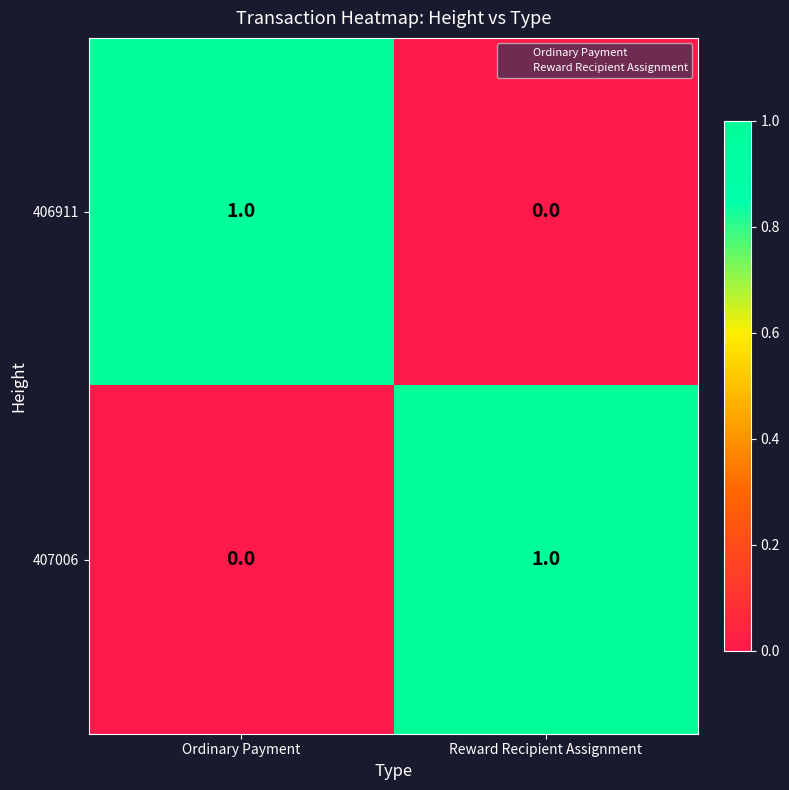

At Ordinary Payment, list the series in order from smallest to largest.

407006, 406911